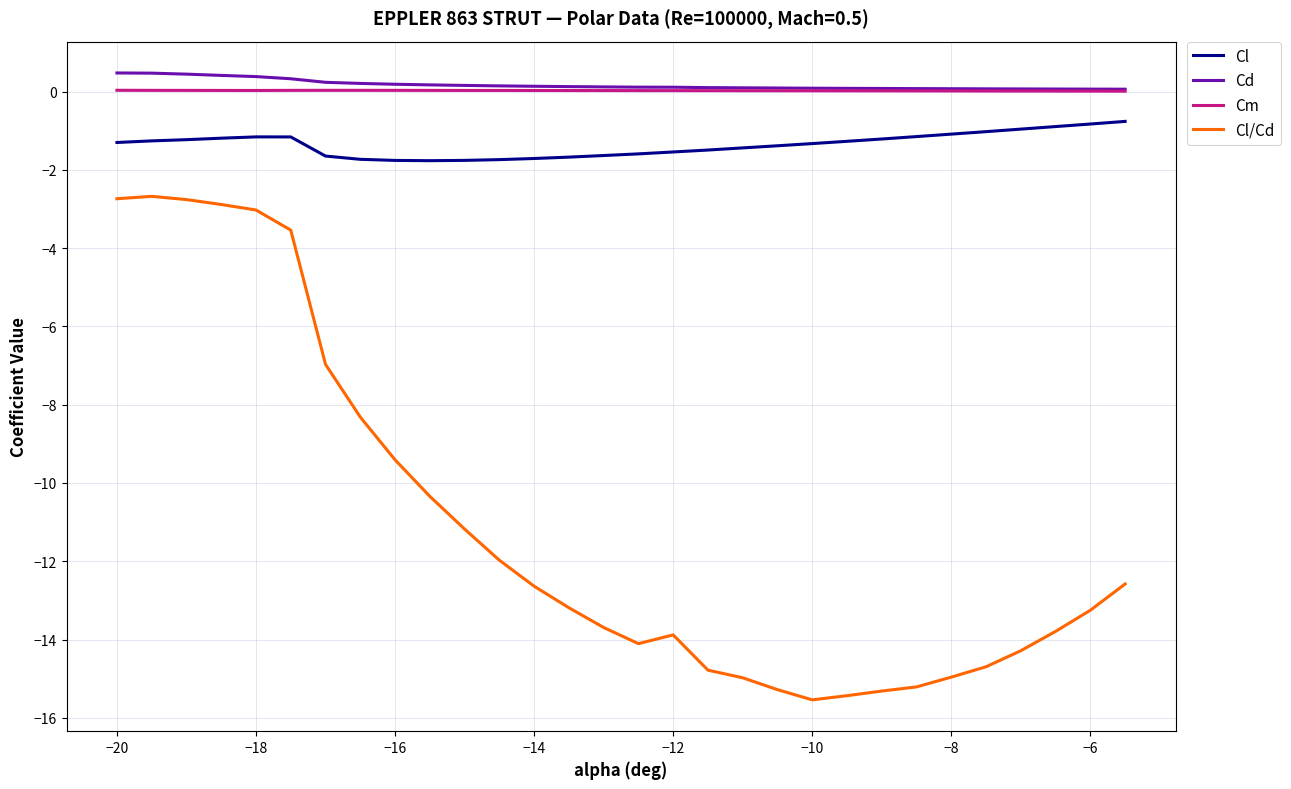

Which series has the widest spread of values?

Cl/Cd